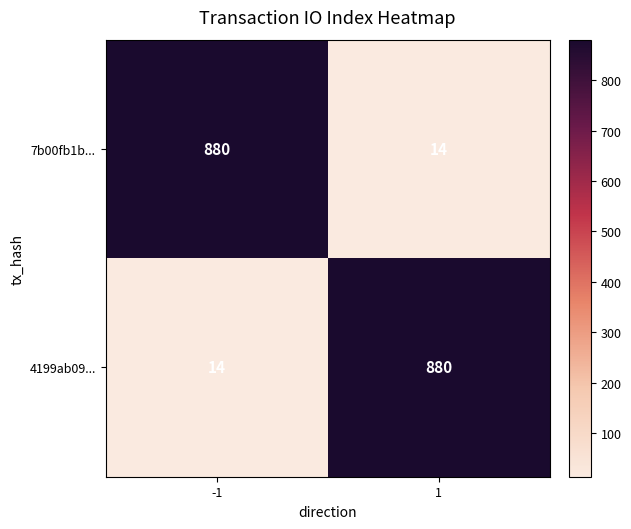

The 7b00fb1b... series shows 14 at 1. True or false?

True